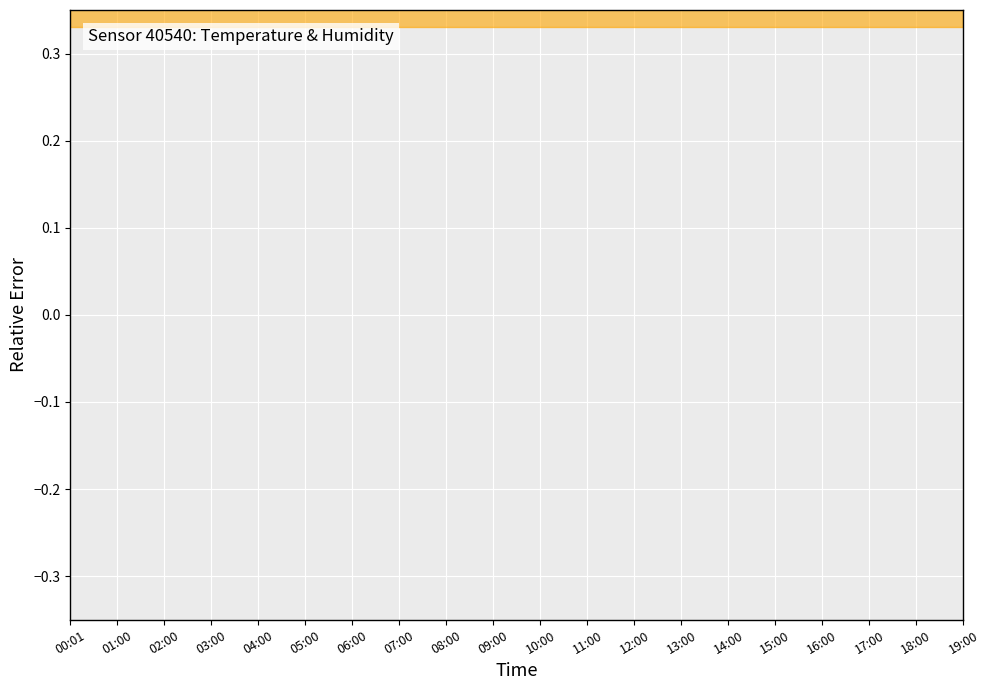

At which label is humidity closest to 0?

00:01